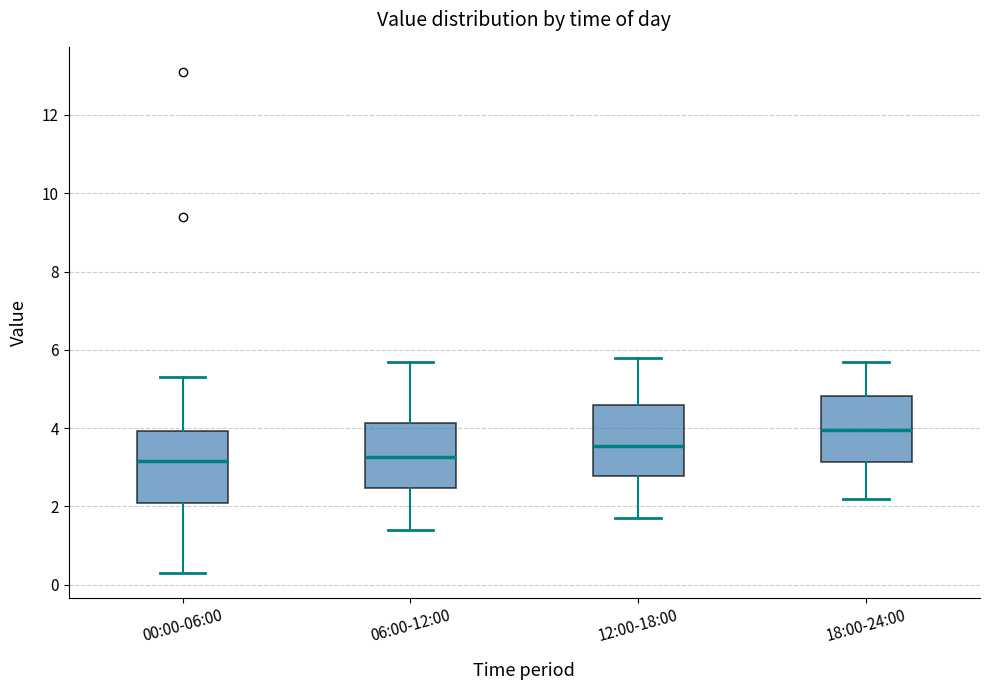

Reading left to right, transcribe this box plot: for each box, give where its median line is, the range the box spans, and where its two whiskers end, as read against the y-axis. The values are not printed on the chart, so give them approximately, as read against the axis.

00:00-06:00: median 3.2, box 2.0 to 4.0, whiskers 0.4 to 5.4
06:00-12:00: median 3.2, box 2.4 to 4.2, whiskers 1.4 to 5.8
12:00-18:00: median 3.6, box 2.8 to 4.6, whiskers 1.8 to 5.8
18:00-24:00: median 4.0, box 3.2 to 4.8, whiskers 2.2 to 5.8